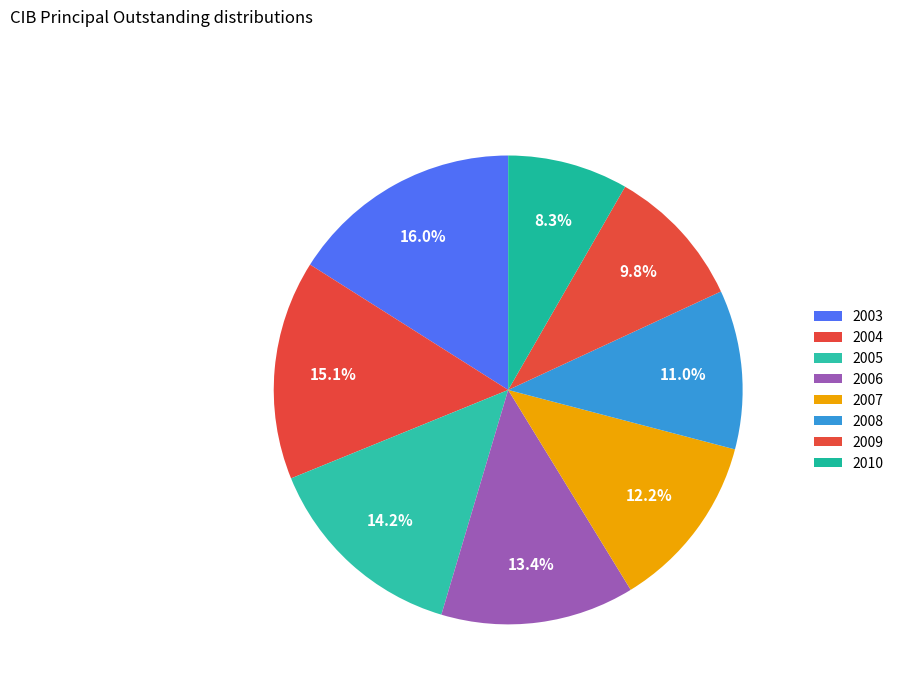

To the nearest percent, what portion does 2010 represent?

8%